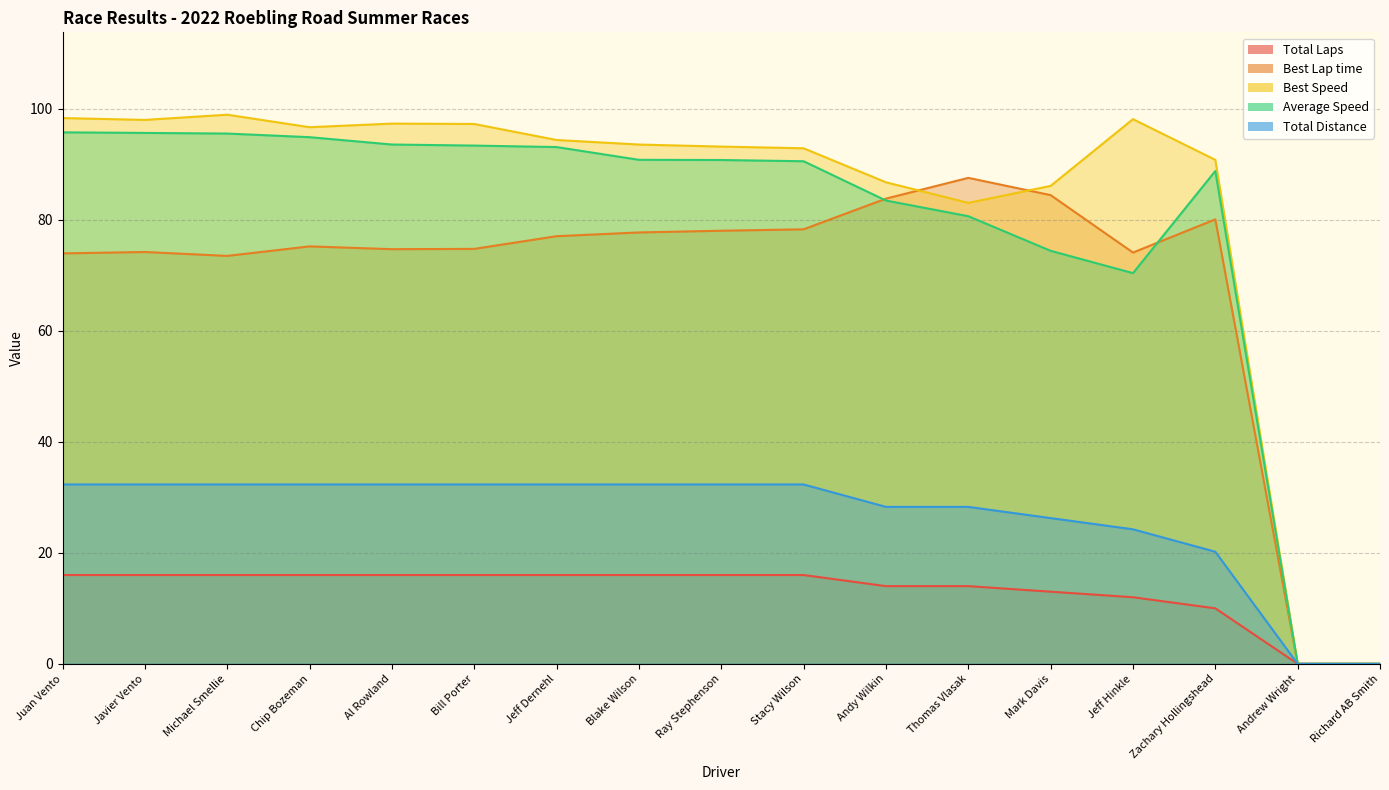

The value of Best Lap time at Richard AB Smith is 0.0. True or false?

True